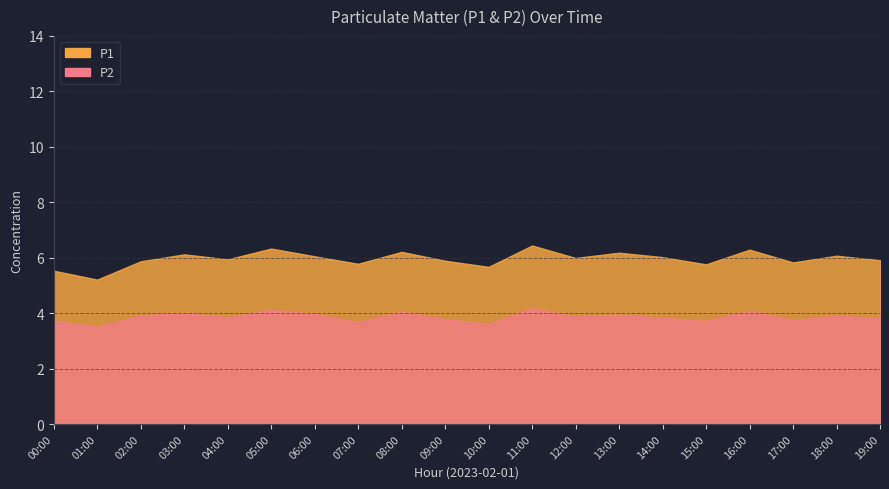

Rank the categories by P2 value from highest to lowest.

11:00, 05:00, 16:00, 08:00, 03:00, 06:00, 13:00, 02:00, 18:00, 12:00, 04:00, 14:00, 19:00, 09:00, 17:00, 00:00, 15:00, 07:00, 10:00, 01:00